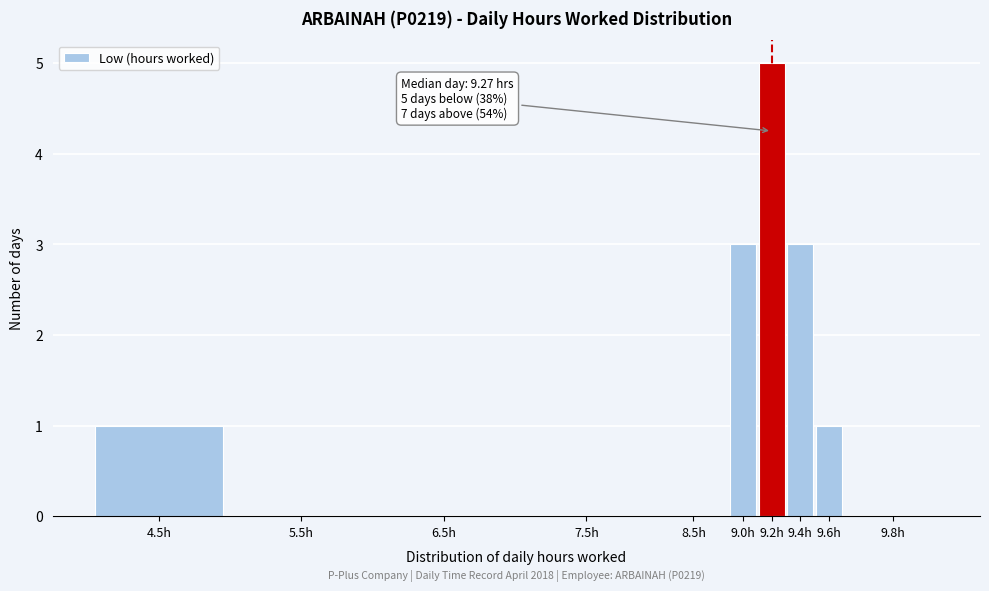

Which has a higher value, 9.0h or 7.5h?

9.0h